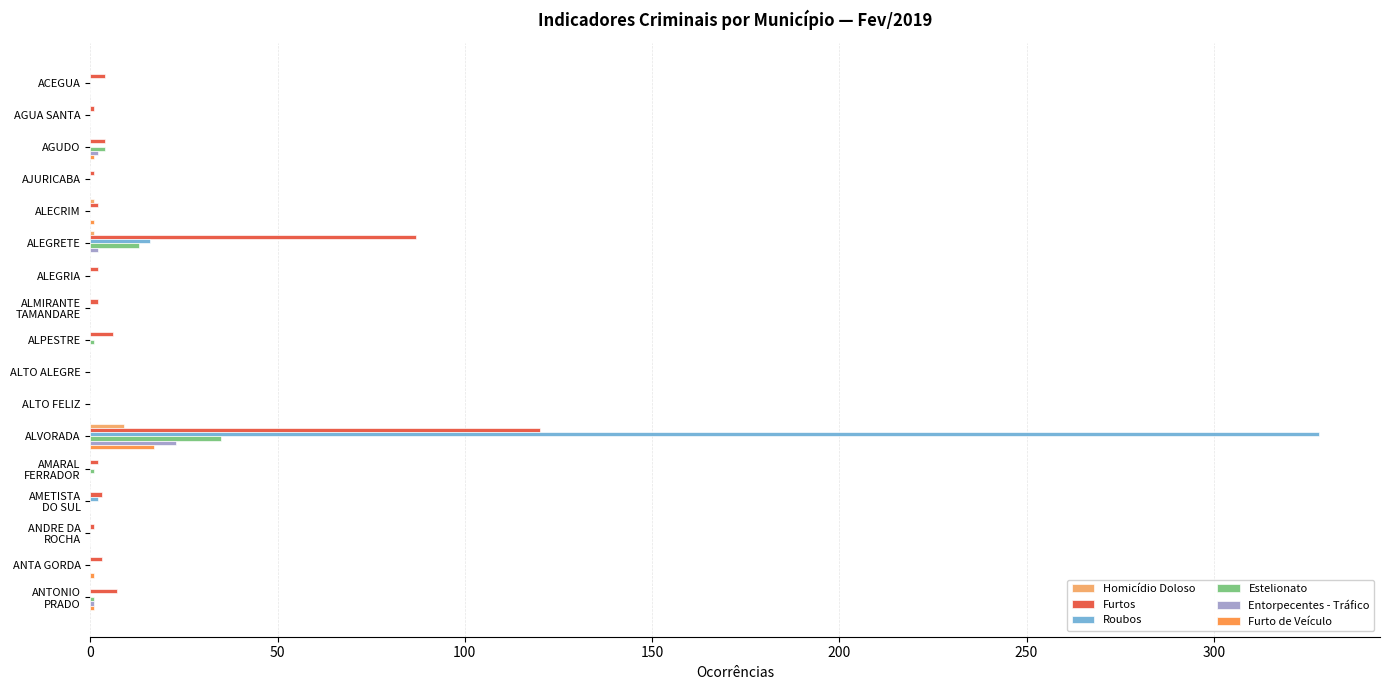

Is it true that Furtos equals 24 at ALVORADA?

False